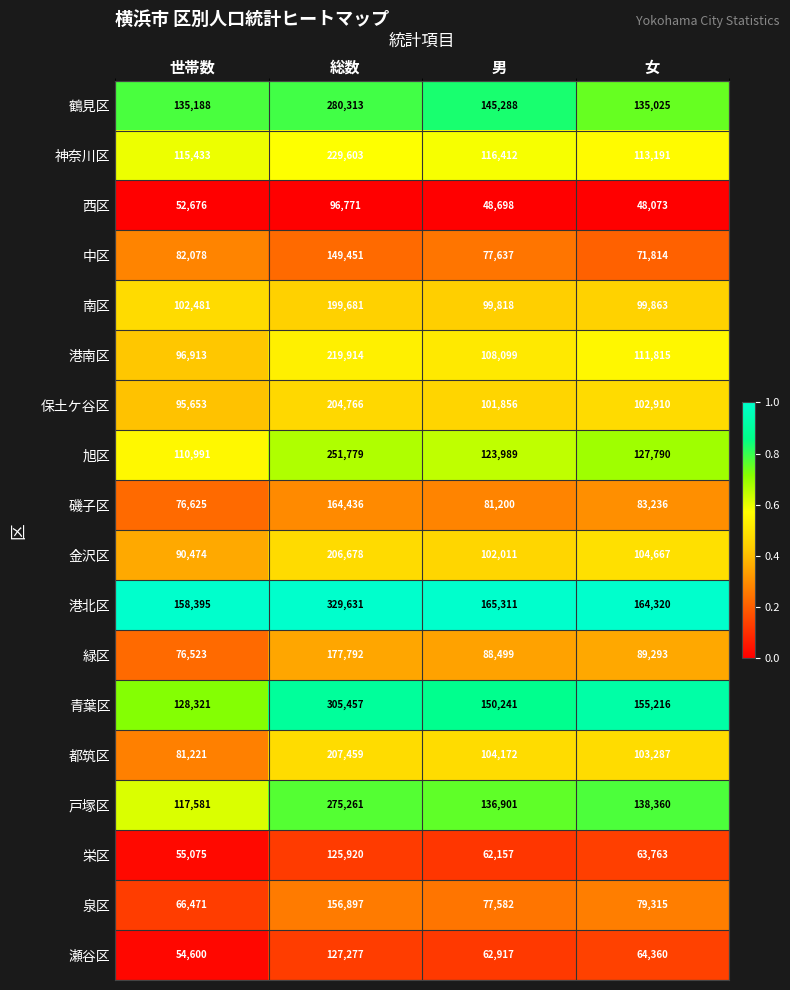

Which category has the highest value in the 南区 series?

総数